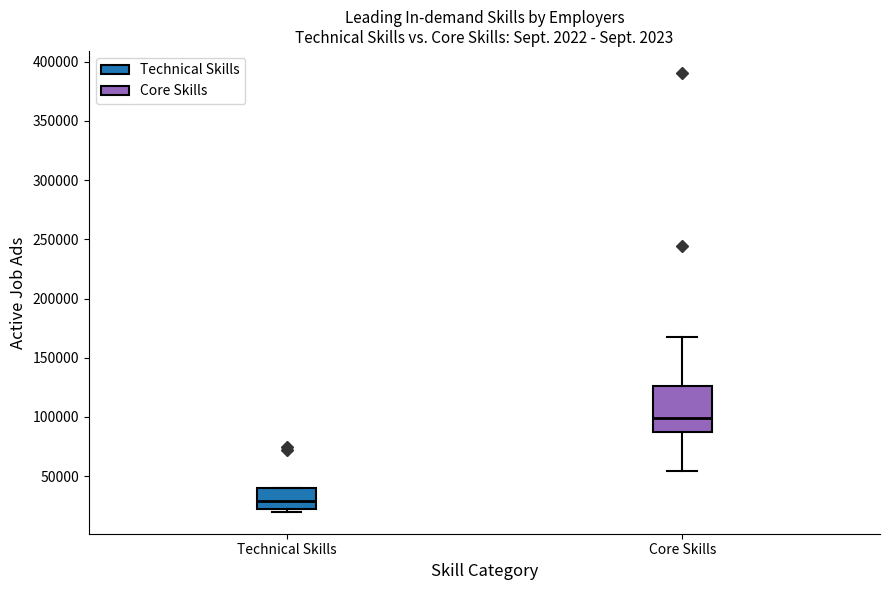

Reading left to right, transcribe this box plot: for each box, give where its median line is, the range the box spans, and where its two whiskers end, as read against the y-axis. The values are not printed on the chart, so give them approximately, as read against the axis.

Technical Skills: median 30000, box 20000 to 40000, whiskers 20000 (just below the box's lower edge) to 40000
Core Skills: median 100000, box 85000 to 125000, whiskers 55000 to 165000